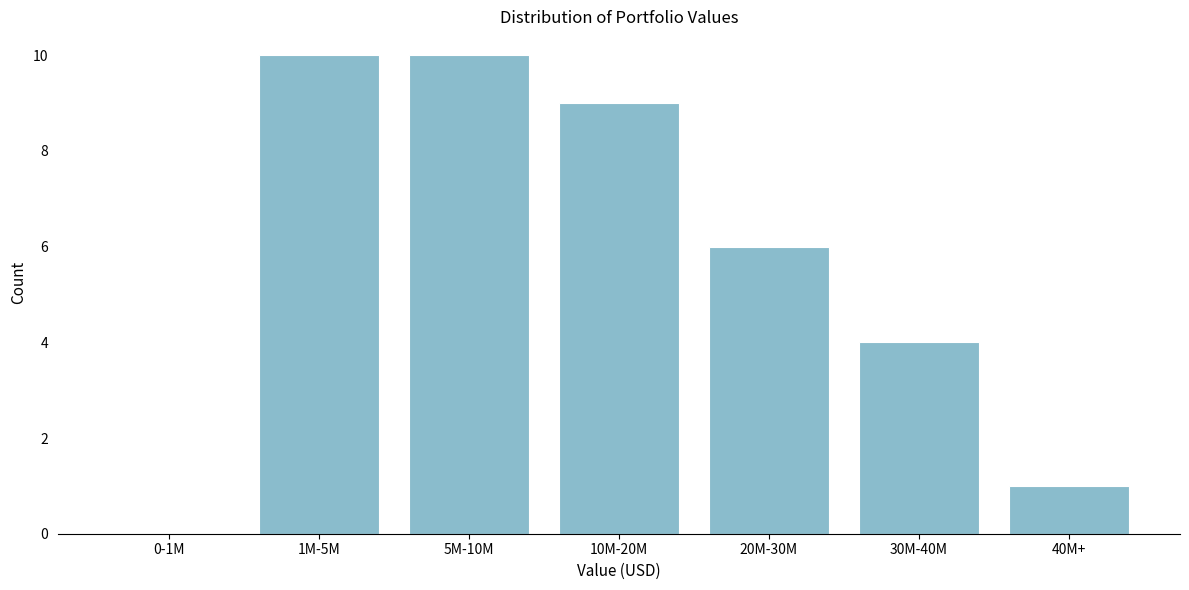

Reading right to left, extract all data points from this chart.

40M+=1	30M-40M=4	20M-30M=6	10M-20M=9	5M-10M=10	1M-5M=10	0-1M=0